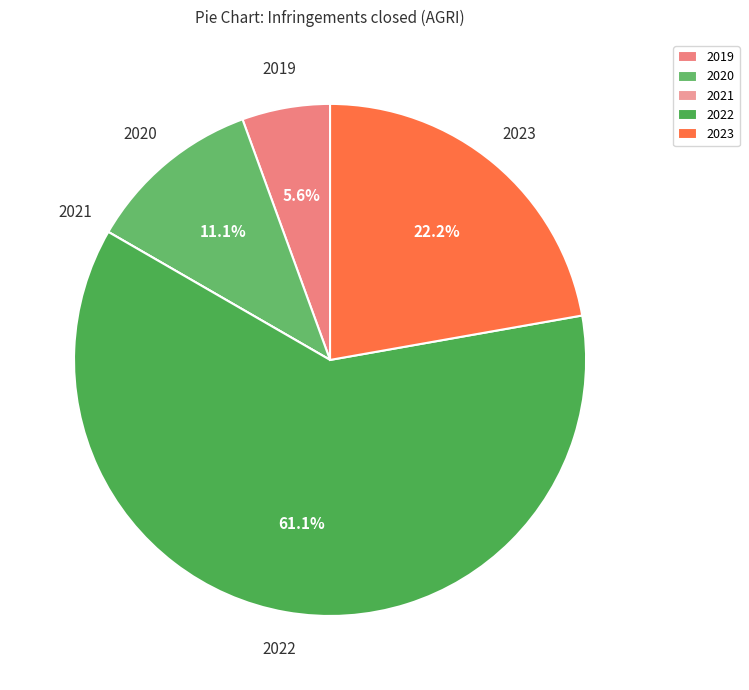

What is the largest slice in the pie chart?

2022